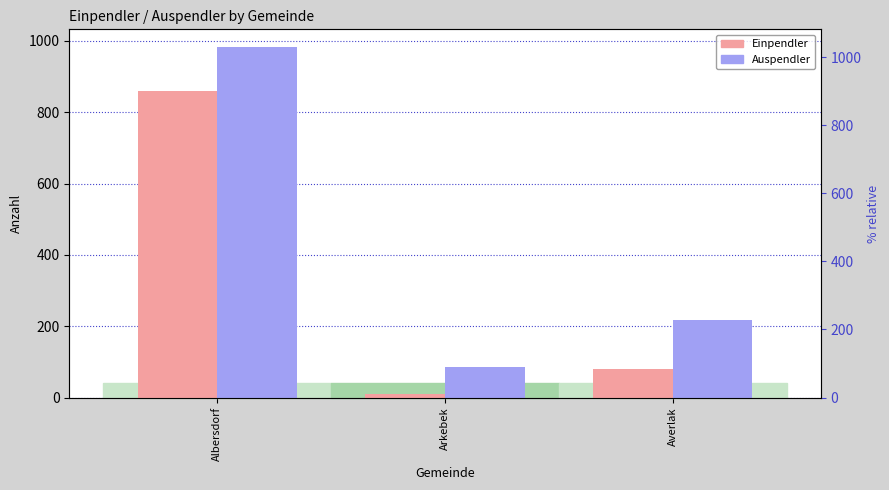

What position from the left is Albersdorf?

1